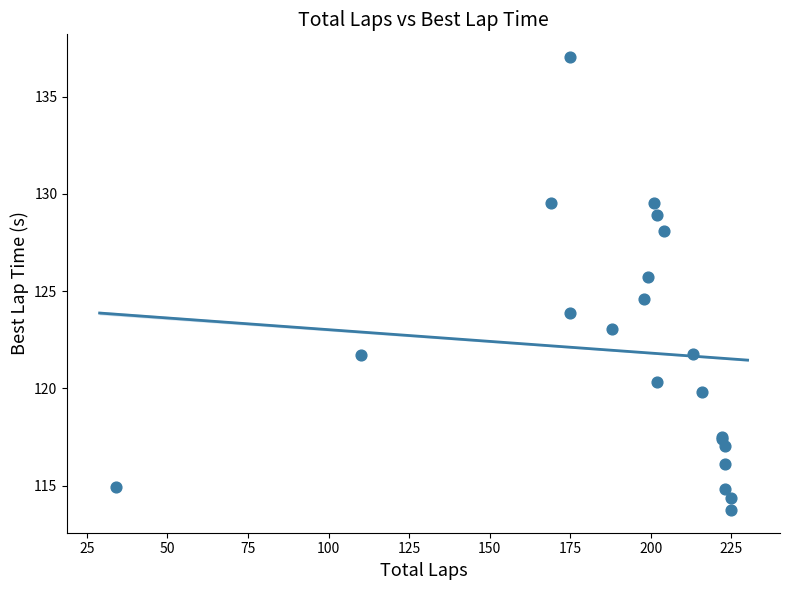

What Y value in the scatter plot is closest to 125?

124.6